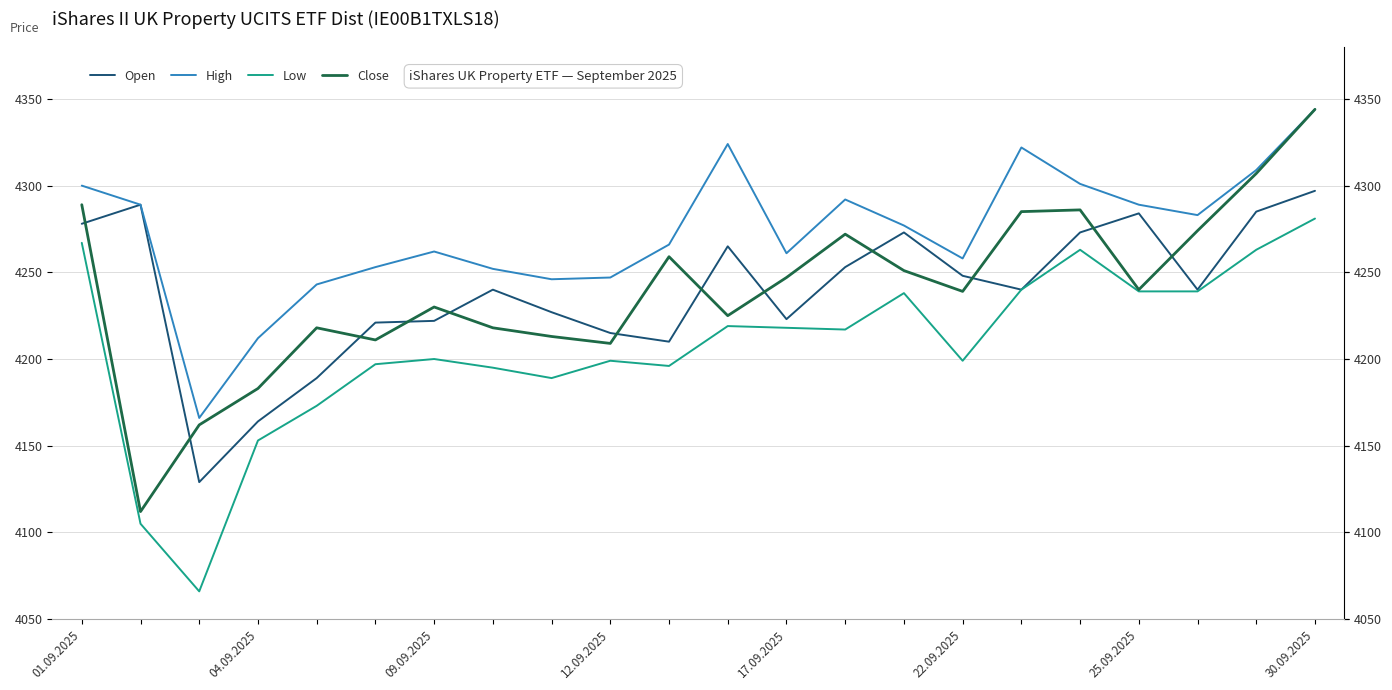

True or false: Close and Open intersect in this chart.

True